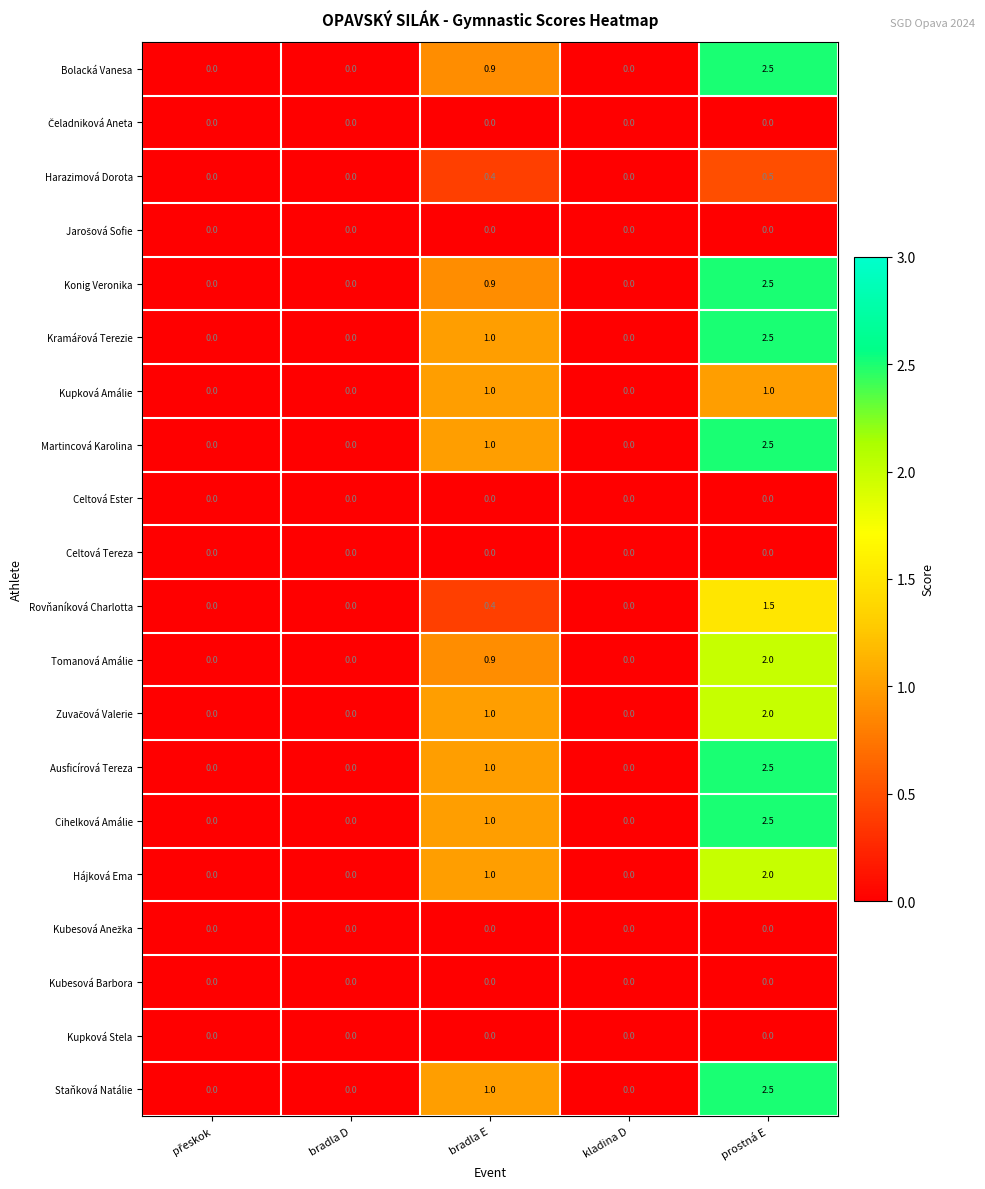

What is the sum of the Hájková Ema values at bradla E and kladina D?

1.0